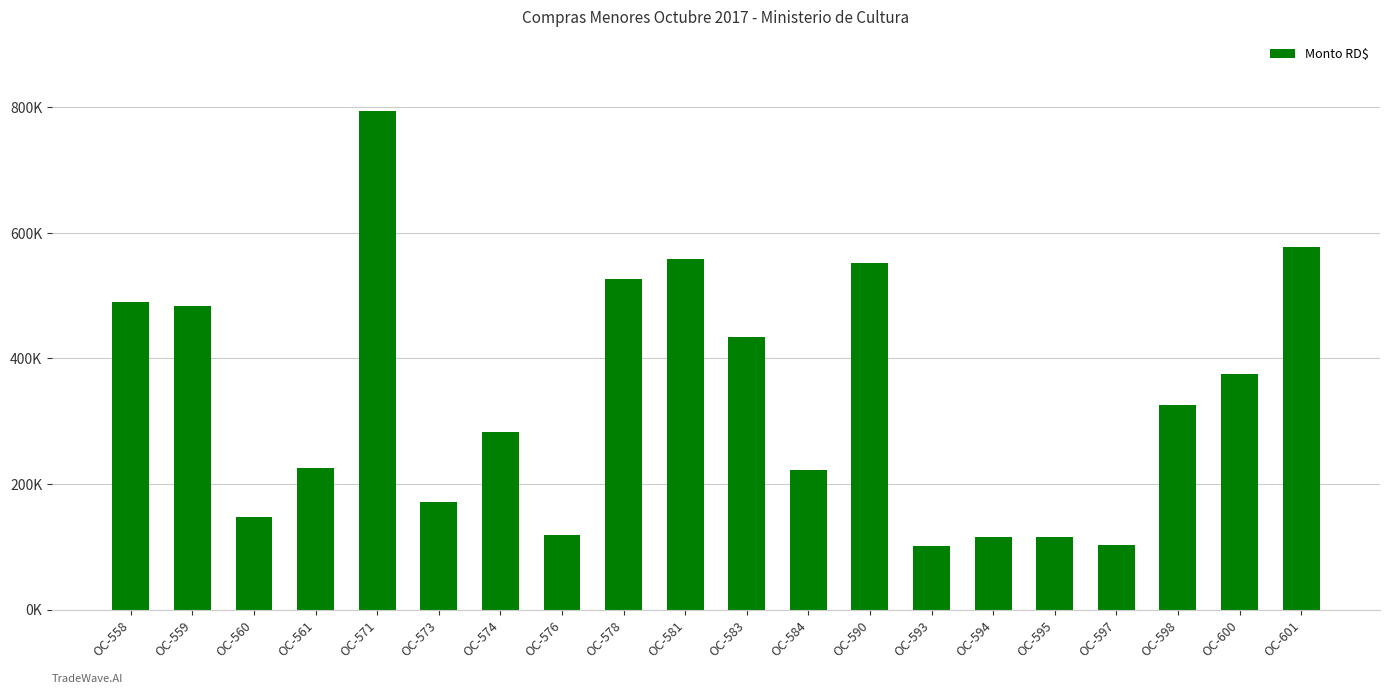

Does the chart contain any negative values?

No